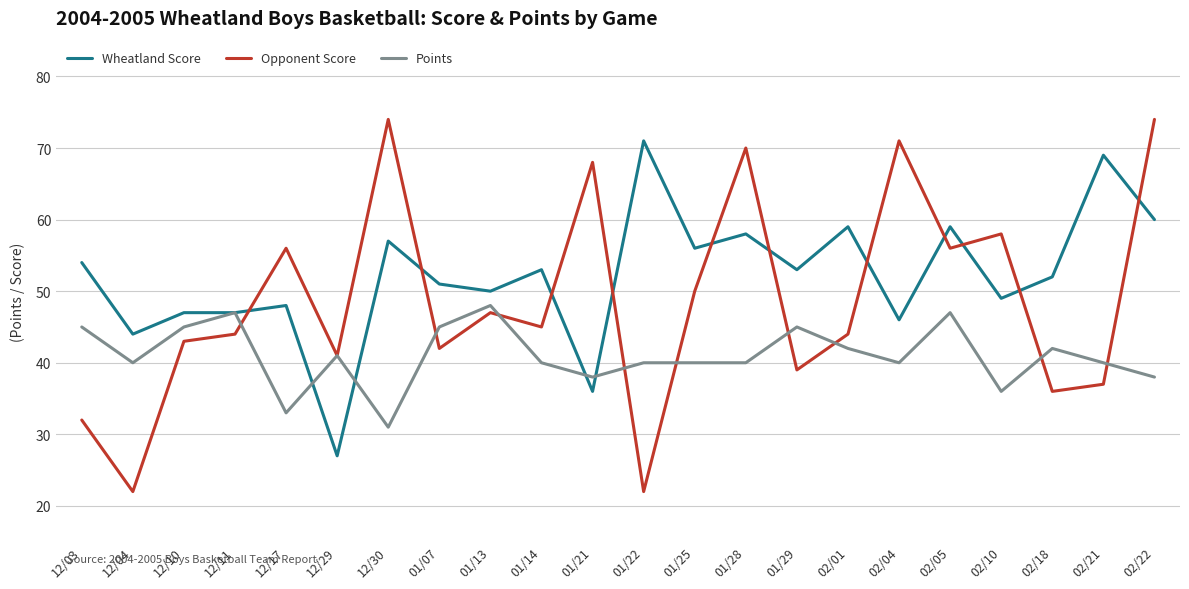

True or false: Points and Wheatland Score intersect in this chart.

True